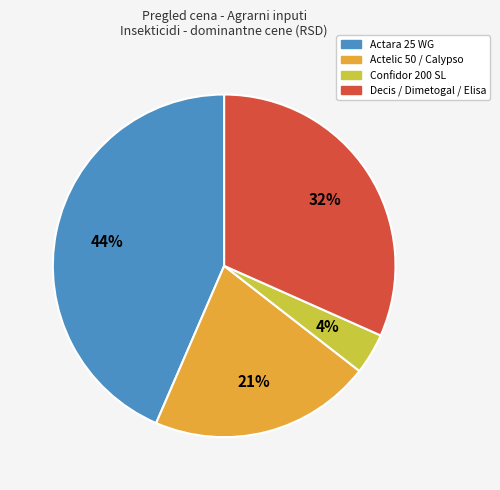

True or false: Confidor 200 SL accounts for 4% of the total.

True